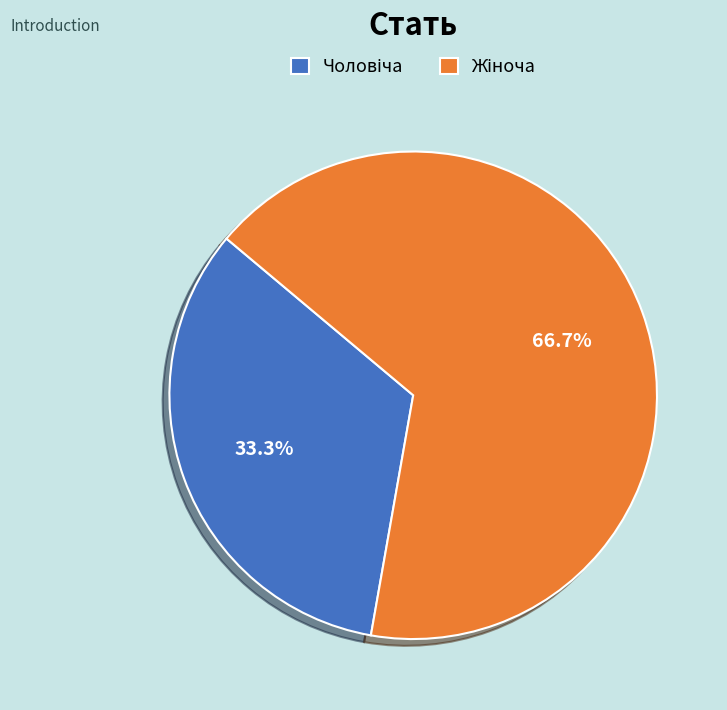

Is there any slice that represents more than half of the pie?

Yes